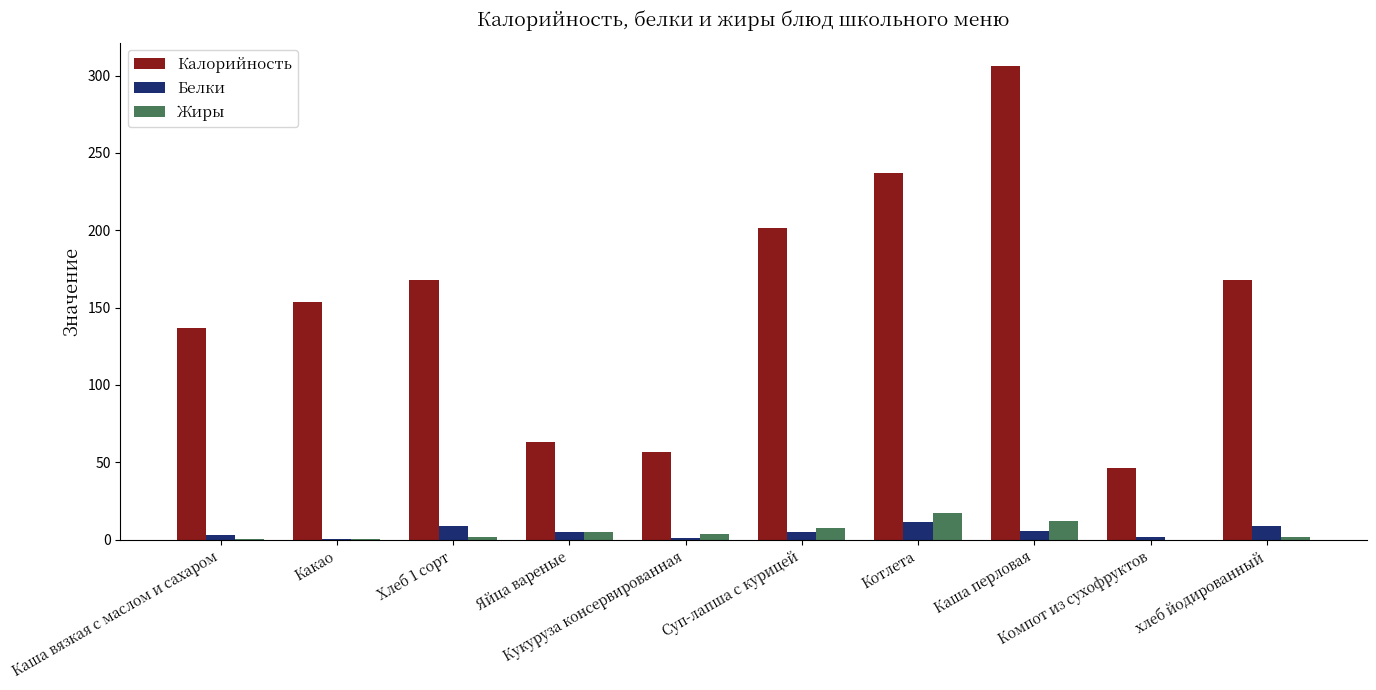

Which series has the largest total across all categories?

Калорийность